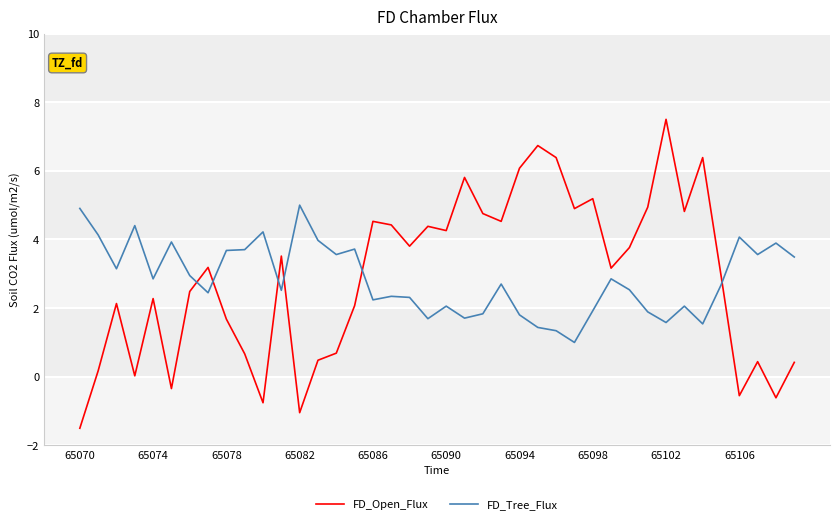

True or false: FD_Tree_Flux and FD_Open_Flux cross at least once.

True